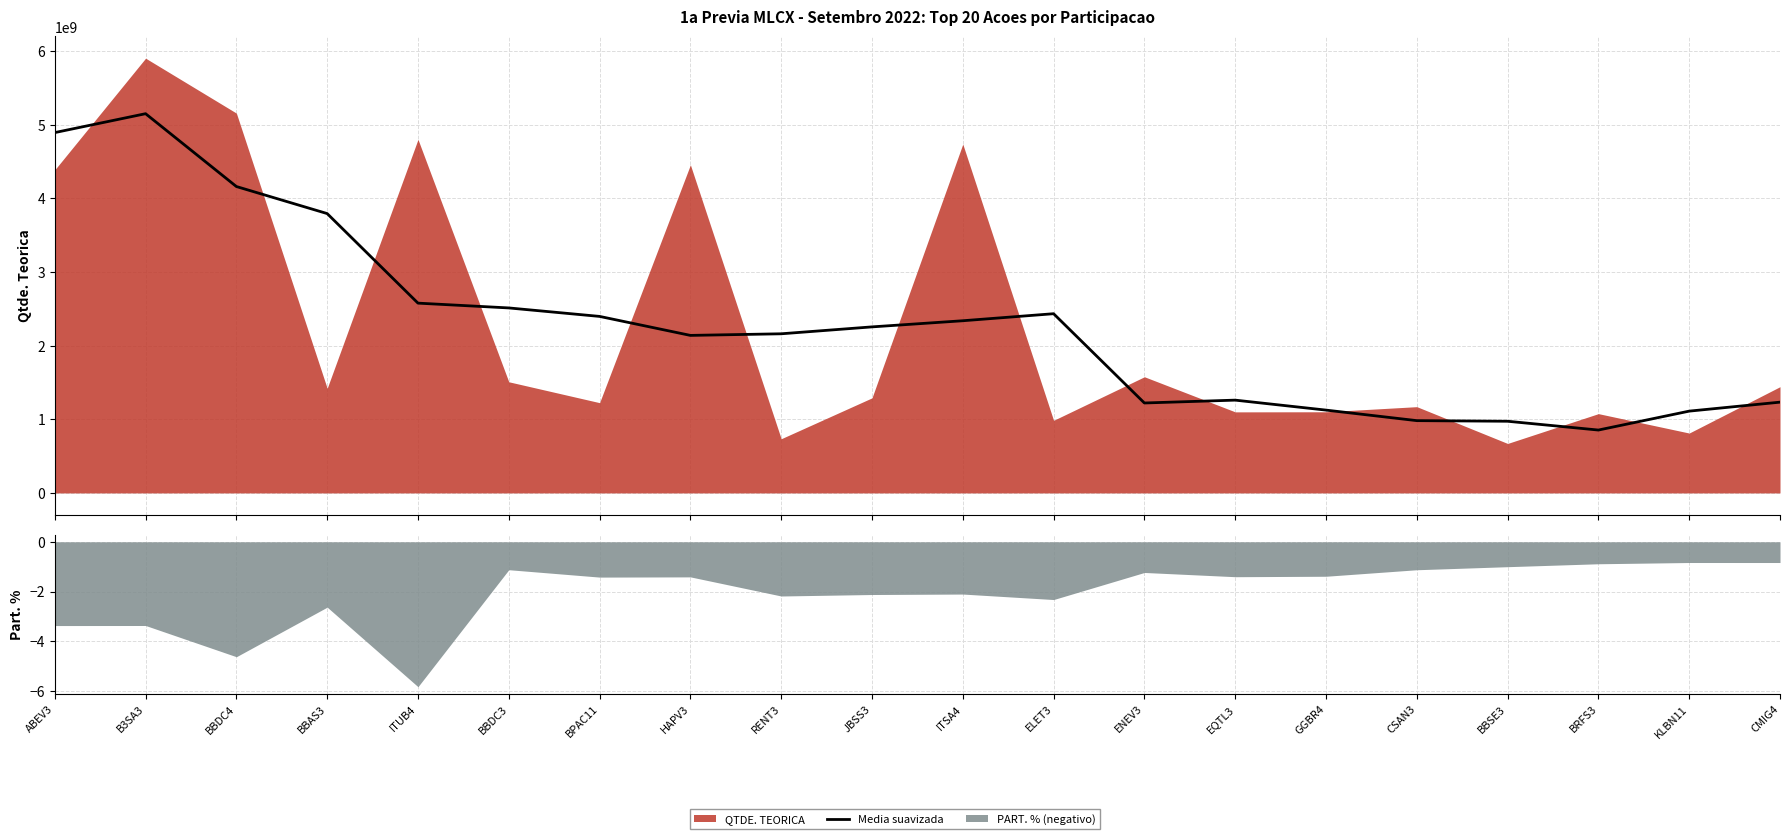

Where is the first local maximum?

B3SA3